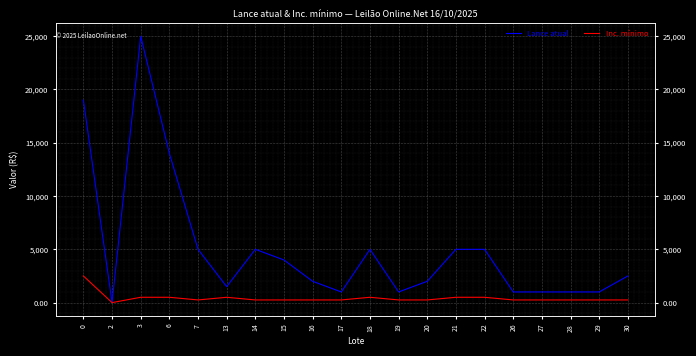

Reading right to left, what are all the values shown in this chart?

Lance atual: 2500.0	1000.0	1000.0	1000.0	1000.0	5000.0	5000.0	2000.0	1000.0	5000.0	1000.0	2000.0	4000.0	5000.0	1500.0	5000.0	14000.0	25000.0	1.5	19000.0
Inc. mínimo: 250.0	250.0	250.0	250.0	250.0	500.0	500.0	250.0	250.0	500.0	250.0	250.0	250.0	250.0	500.0	250.0	500.0	500.0	0.1	2500.0